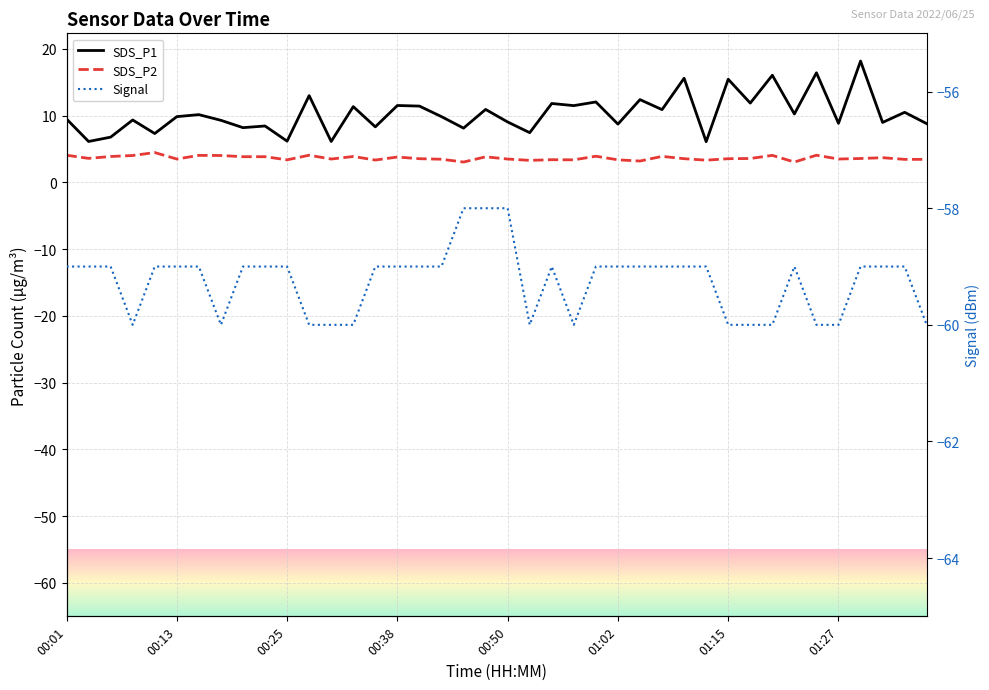

Does the chart display data point markers on the line(s)?

No